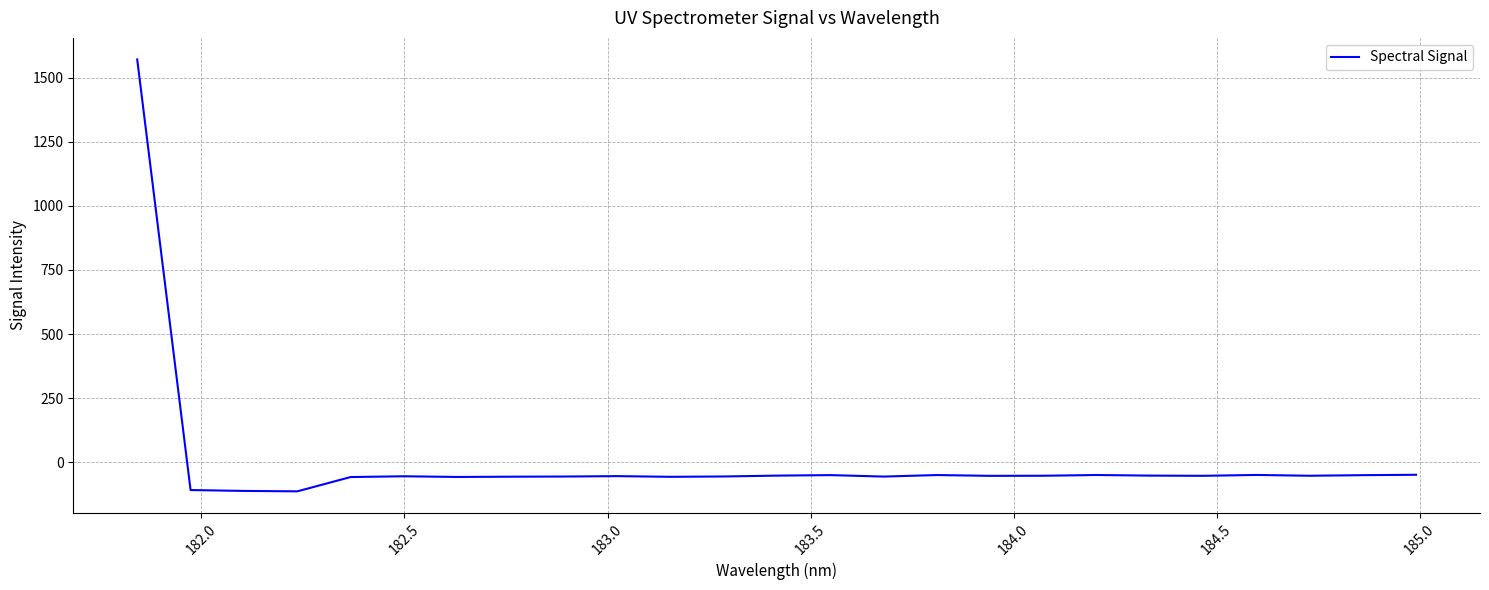

What is the difference between the maximum and minimum values?

1684.9